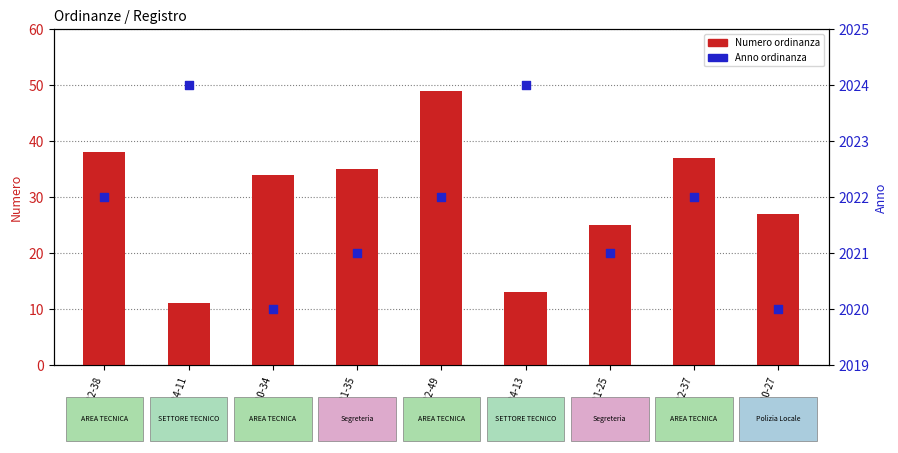

Is the value of Numero (ordinanza) at 2022-49 greater than the value of Anno (ordinanza) at 2021-35?

No